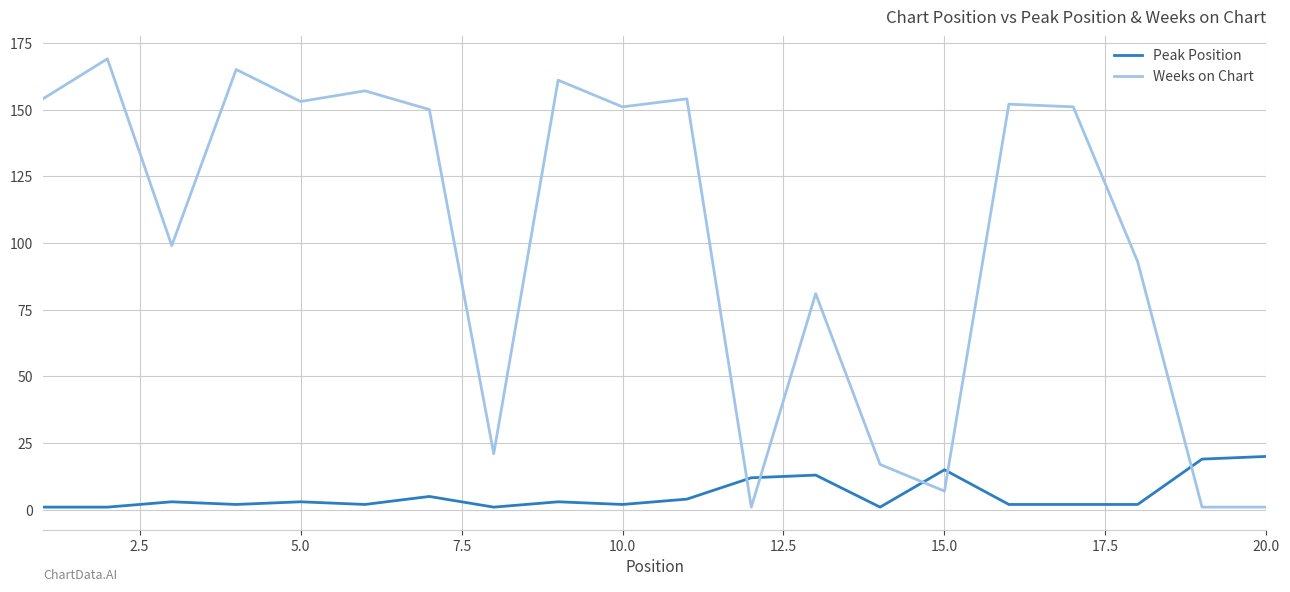

Which series ends up on top after the final intersection of Weeks on Chart and Peak Position?

Peak Position